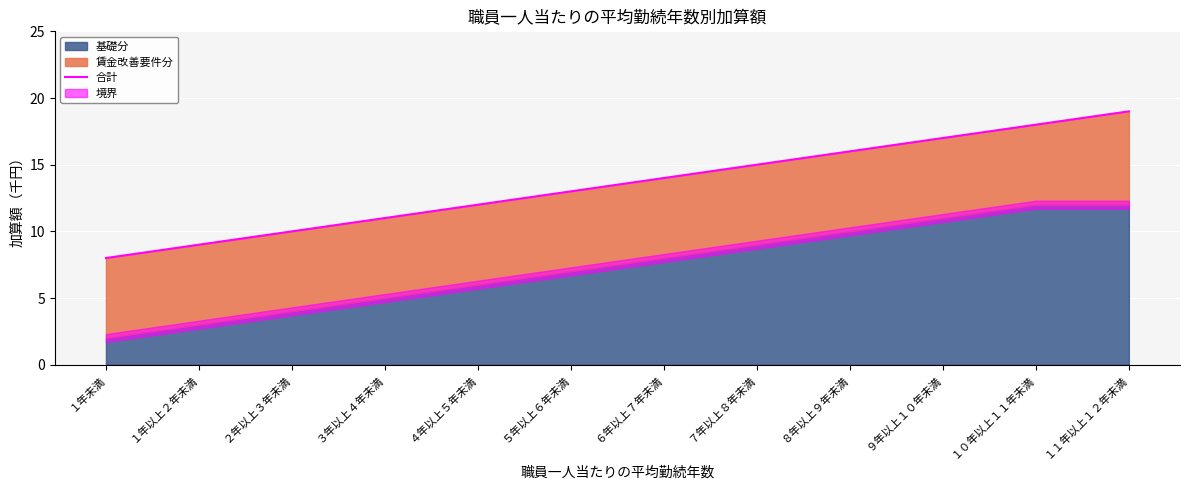

Which has a higher value, ９年以上１０年未満 or １年未満?

９年以上１０年未満